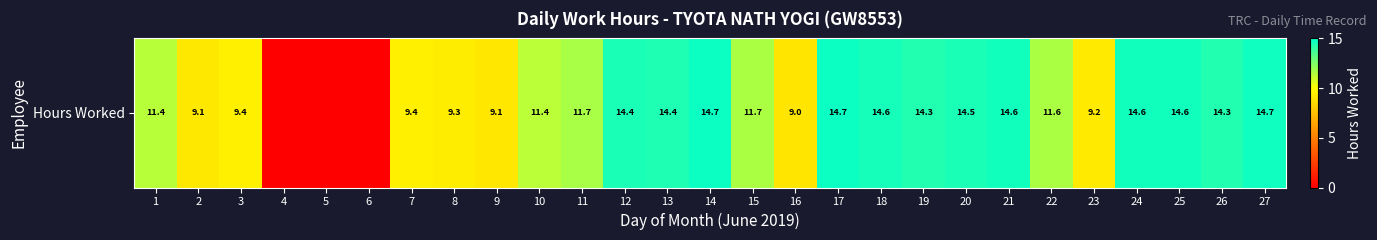

Approximately how many times larger is the value at 22 compared to 16?

1.3